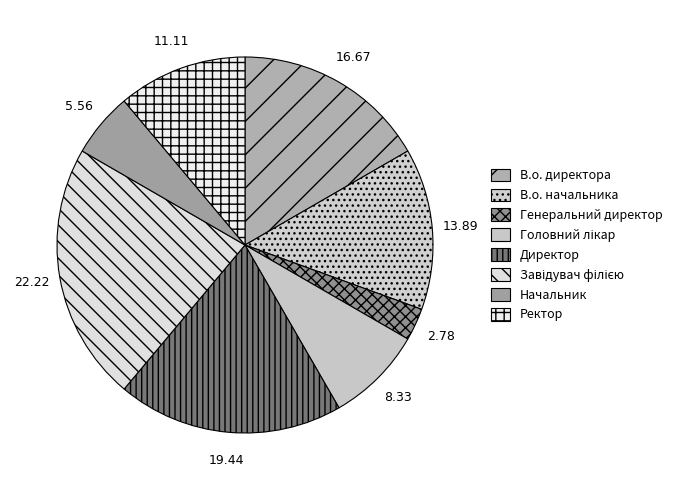

Count the number of slices in the pie.

8